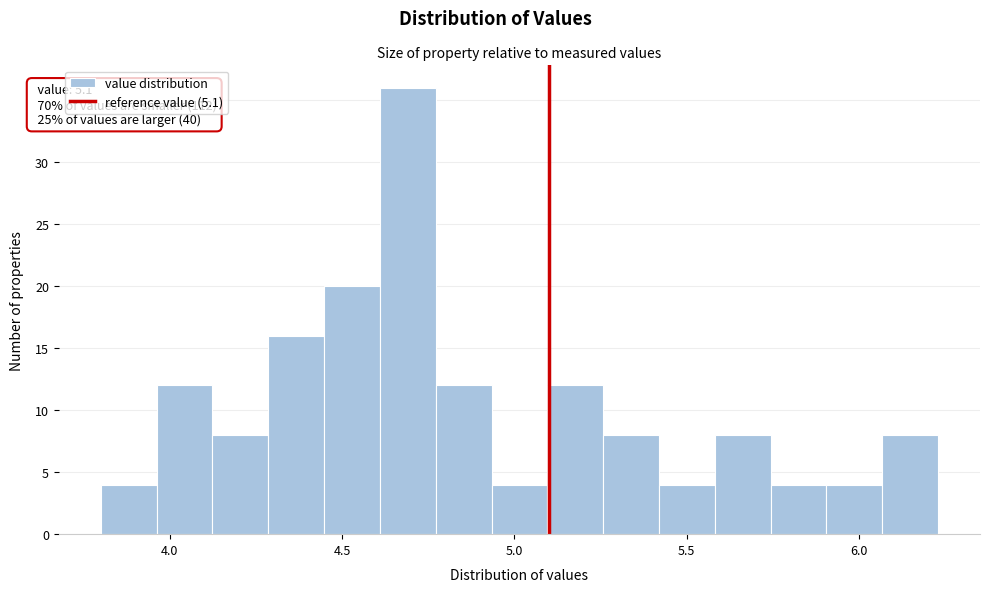

Around what value on the x-axis is the tallest bar? Give the approximate position of its centre, as read against the axis.

4.70